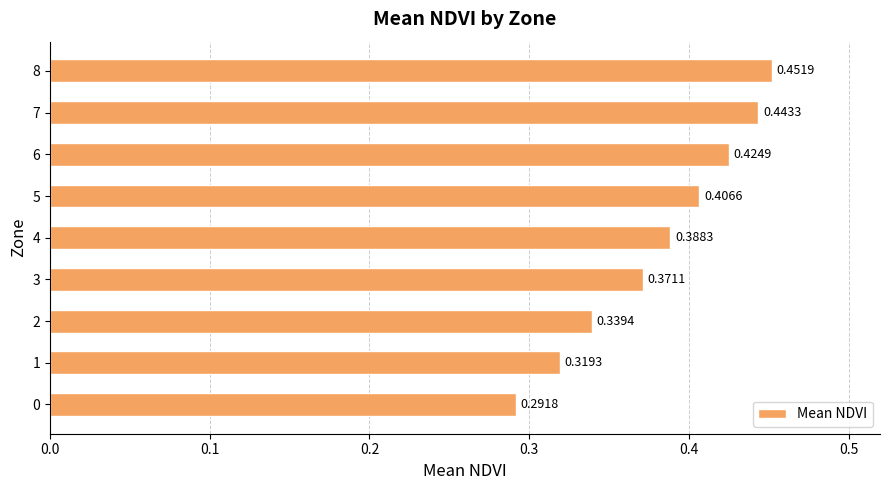

What is the sum of the values at 5 and 2?

0.7